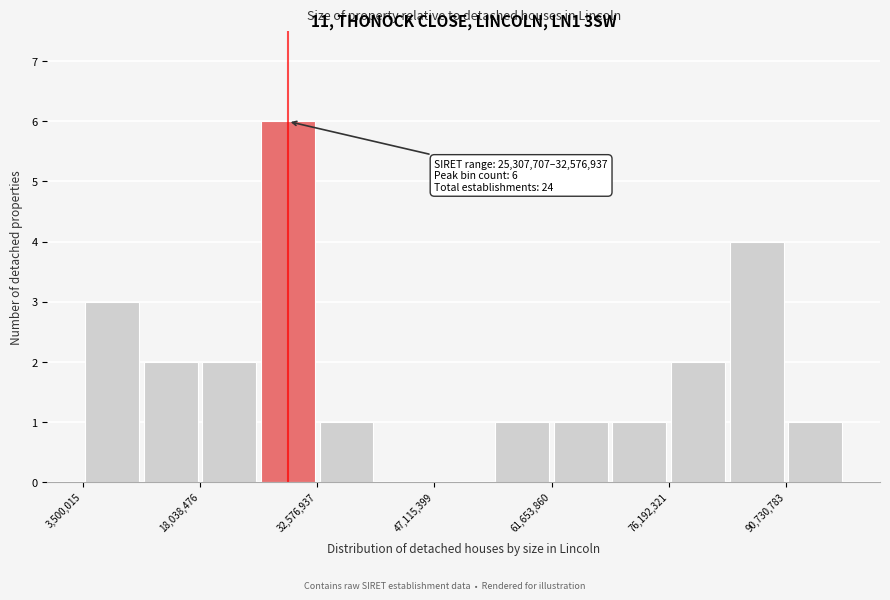

Read against the x-axis, roughly where is the centre of the tallest bar?

28000000